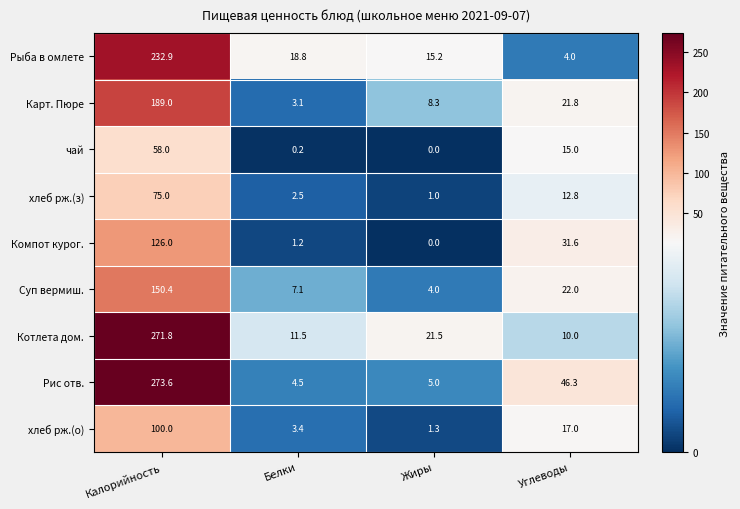

What is the difference between the highest and lowest values at Калорийность?

215.6